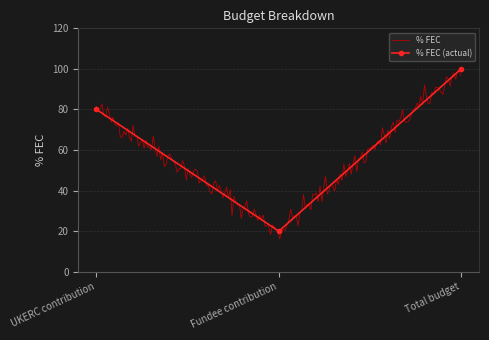

Is it true that the value at UKERC contribution is 80?

True